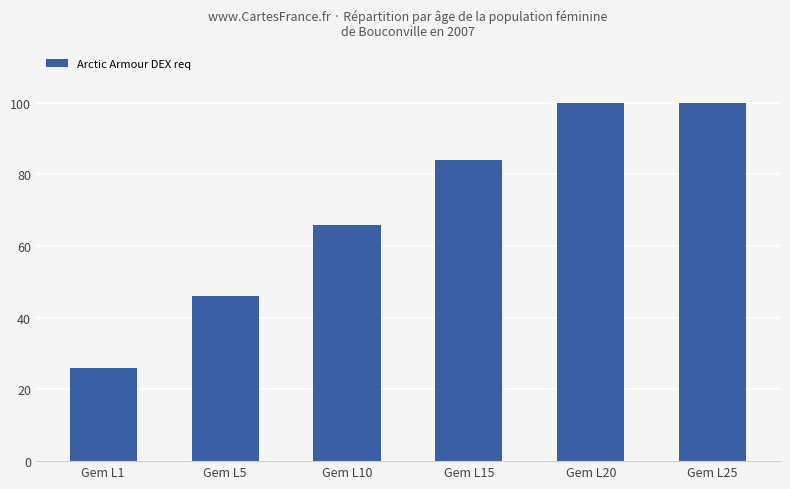

What is the greatest value displayed?

100